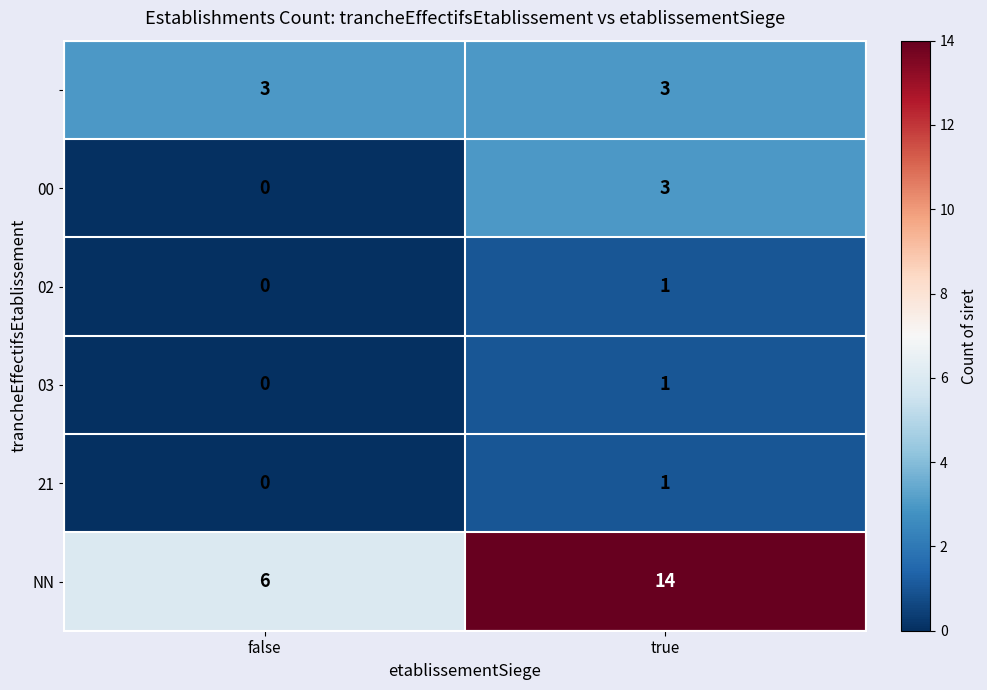

Which category has the lowest value across all series?

false